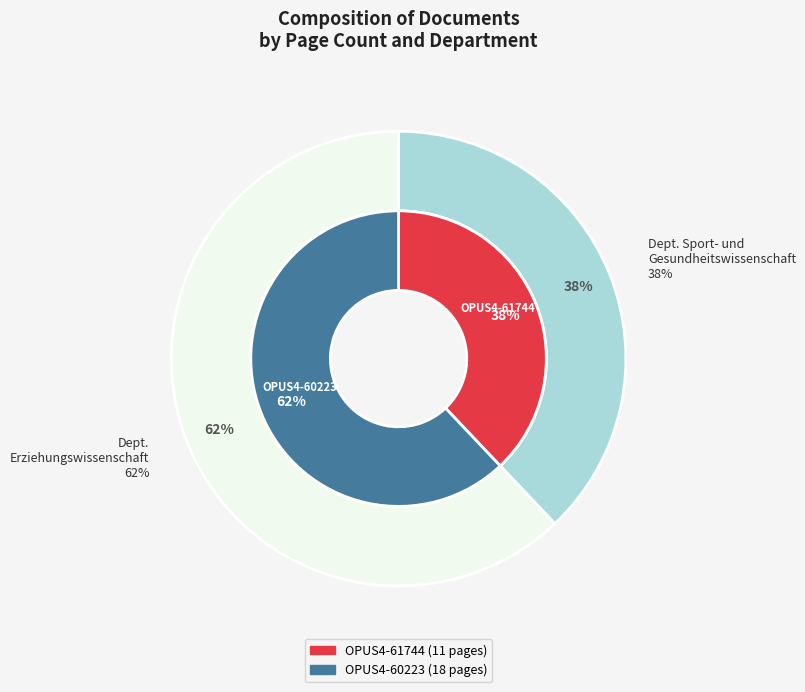

To the nearest percent, what is the combined percentage of OPUS4-61744 and OPUS4-60223?

100%